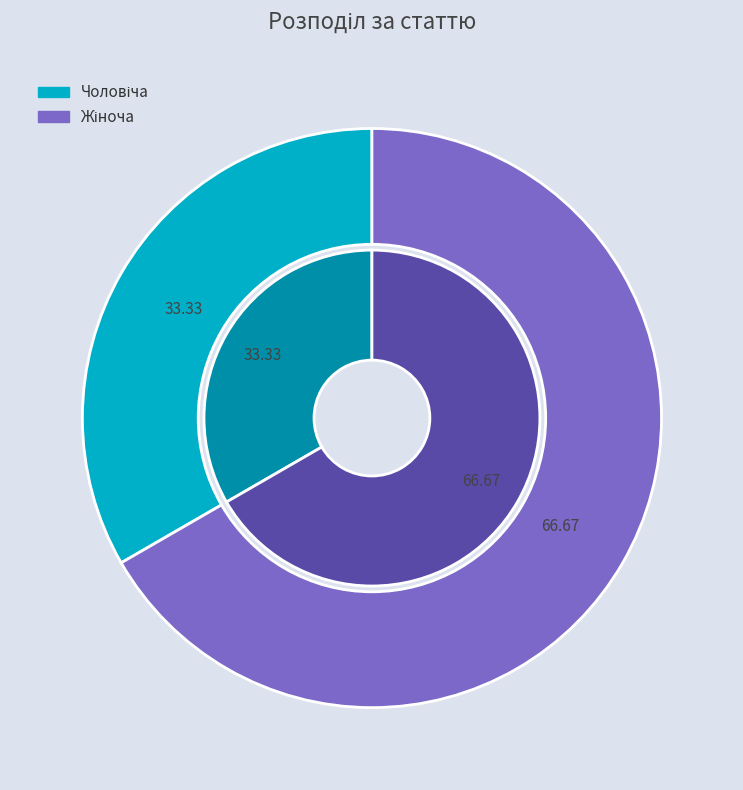

To the nearest percent, what is the difference between the Жіноча and Чоловіча slice percentages?

33%